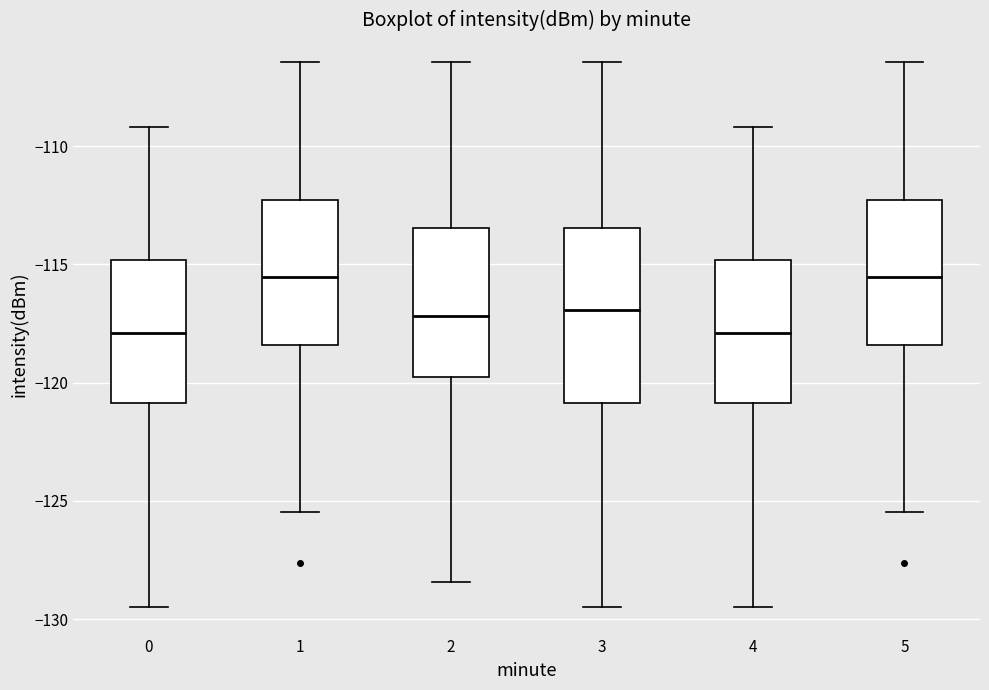

Where does the lower whisker of the box at x = 3 end on the y-axis? The values are not printed on the chart, so give them approximately, as read against the axis.

-129.5